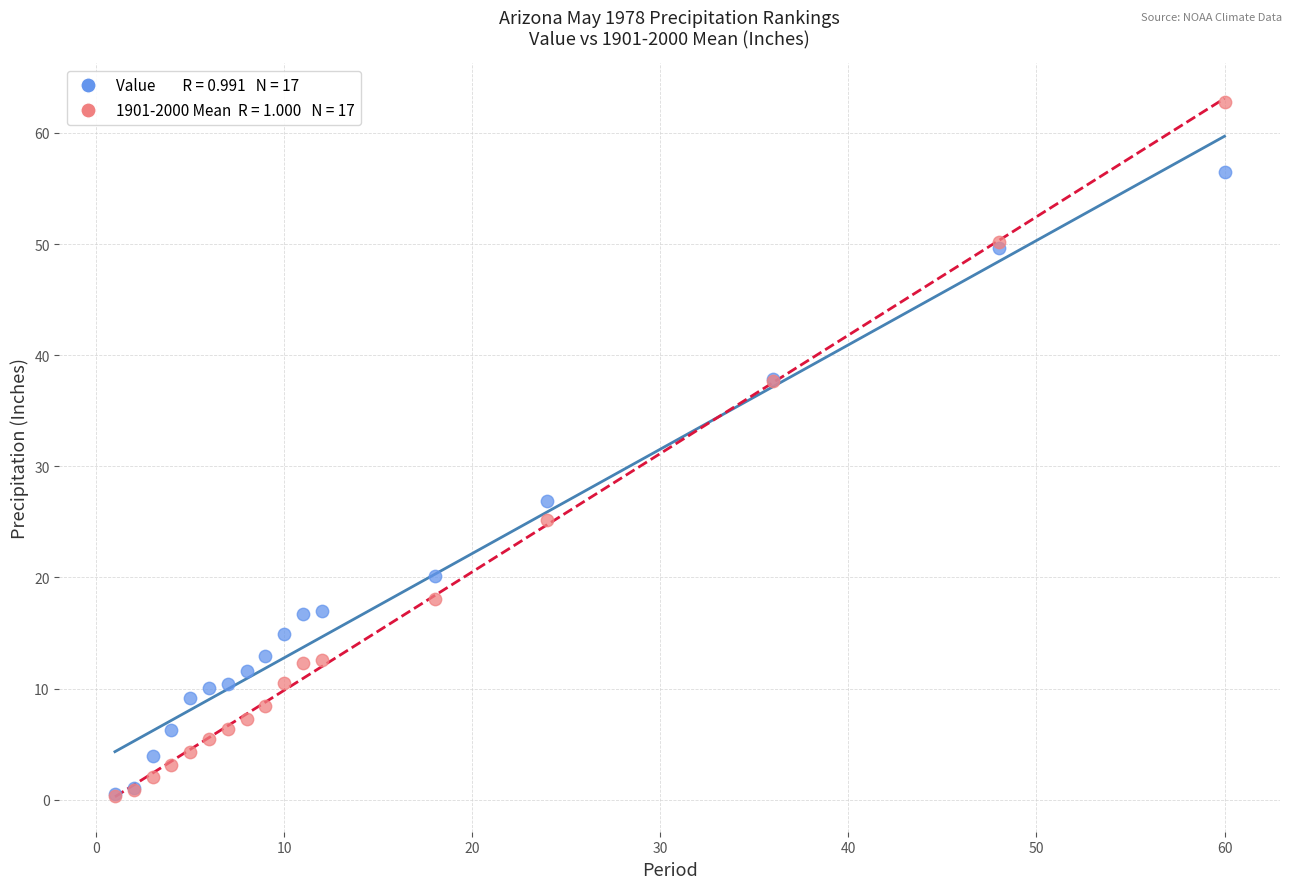

Across all series, what Y value is closest to 31?

26.9